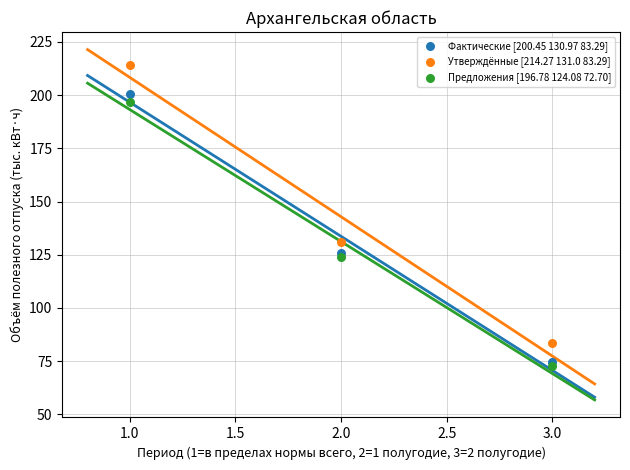

Across all series, what Y value is closest to 143?

131.0